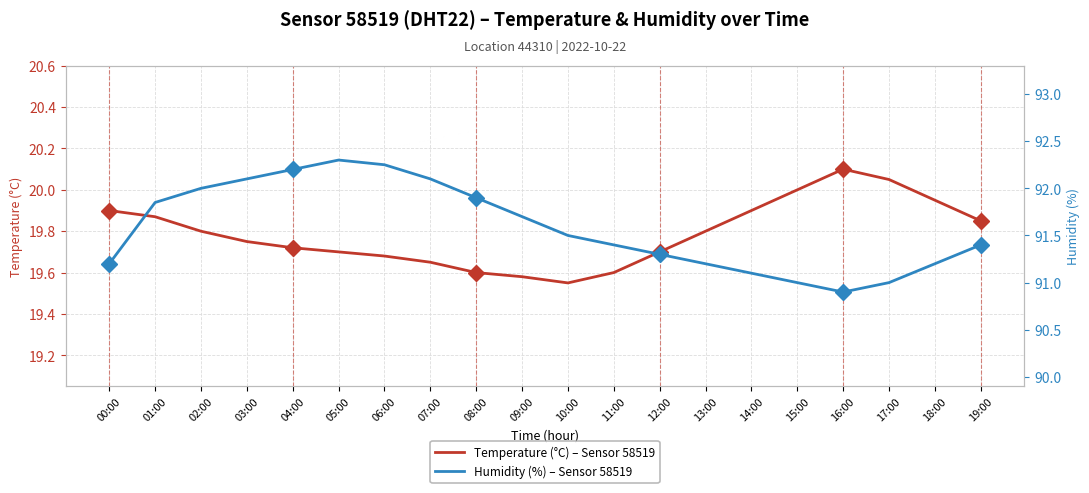

Count the number of categories in the chart.

20